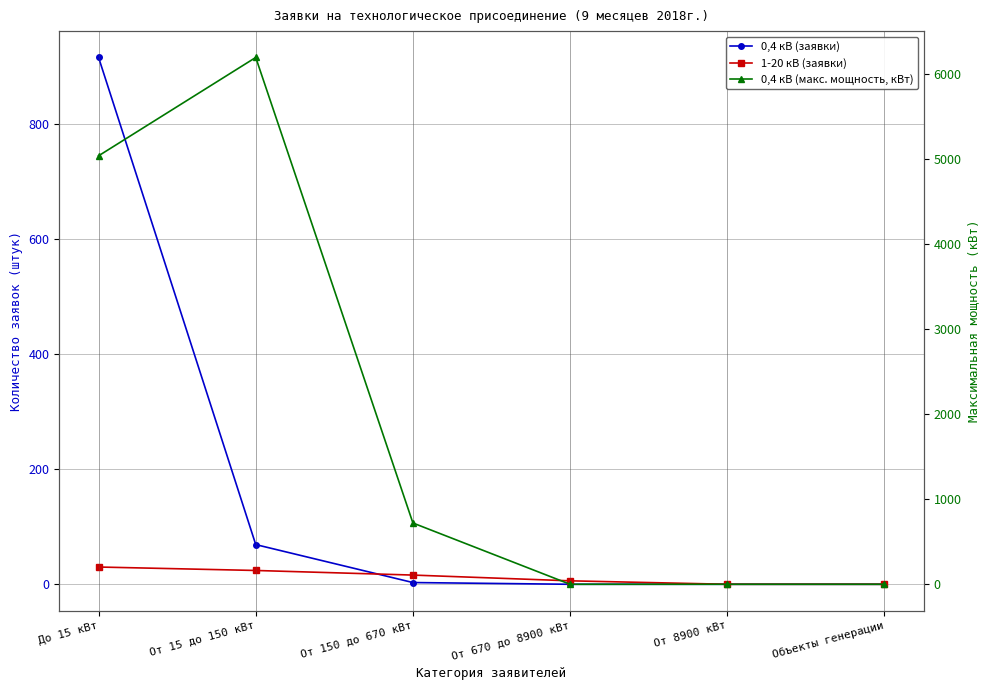

Which series changed the most between От 150 до 670 кВт and Объекты генерации?

0,4 кВ (макс. мощность, кВт)